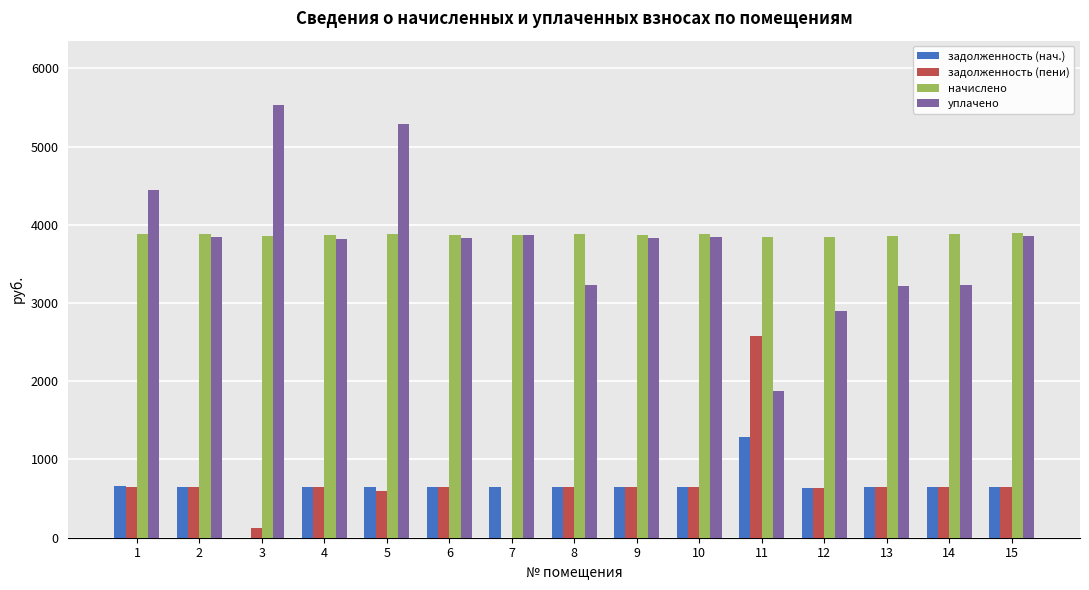

The уплачено series shows 2894.7 at 12. True or false?

True